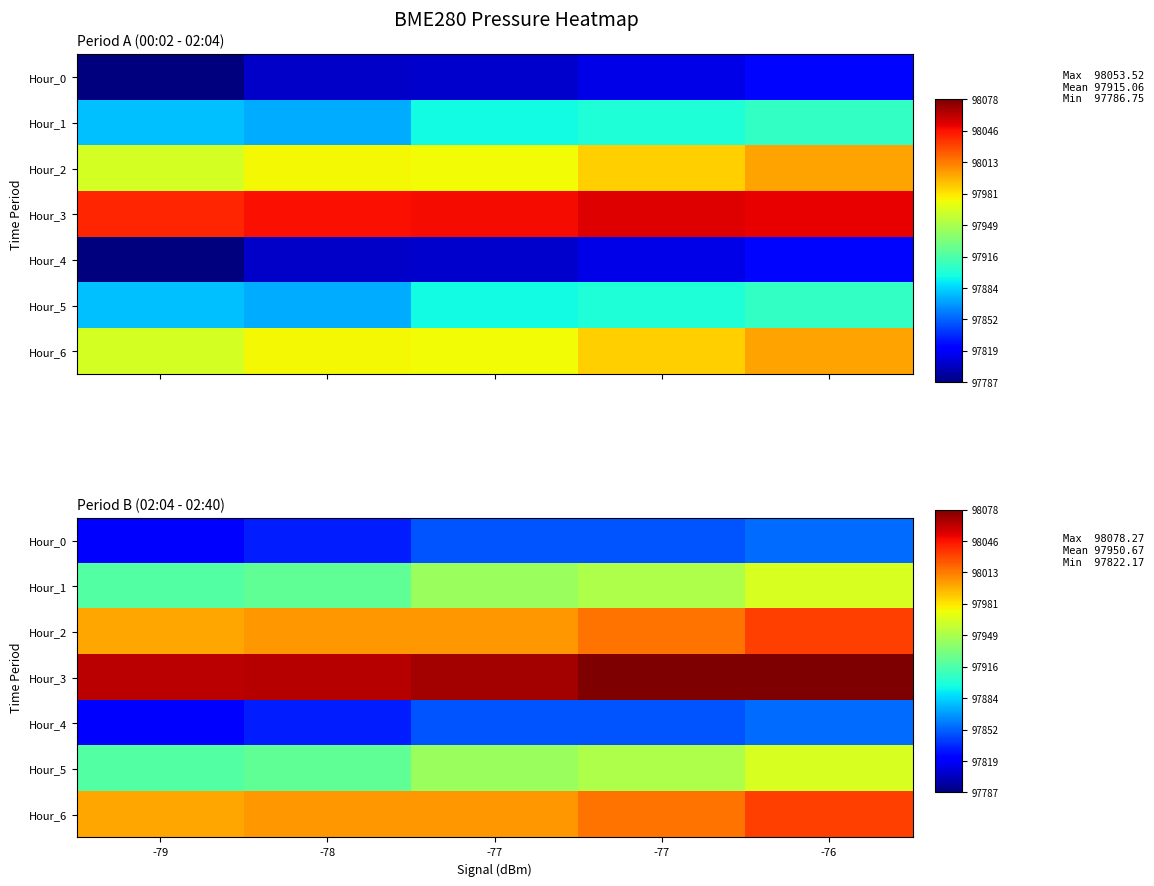

What is the sum of the Hour_4 values at -78 and -77?

195679.2